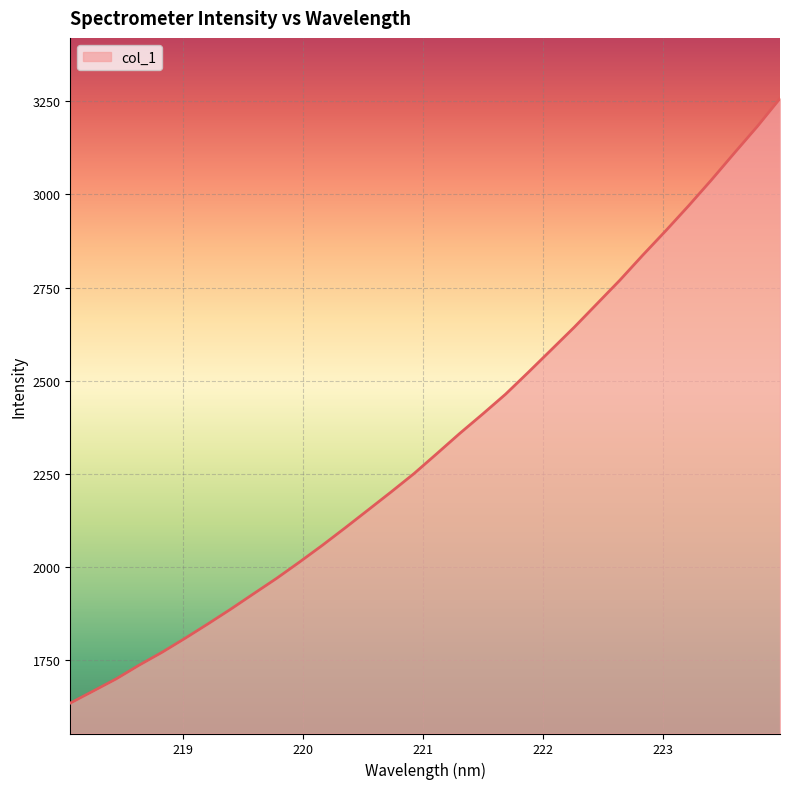

What is the difference between the maximum and minimum values?

1623.9